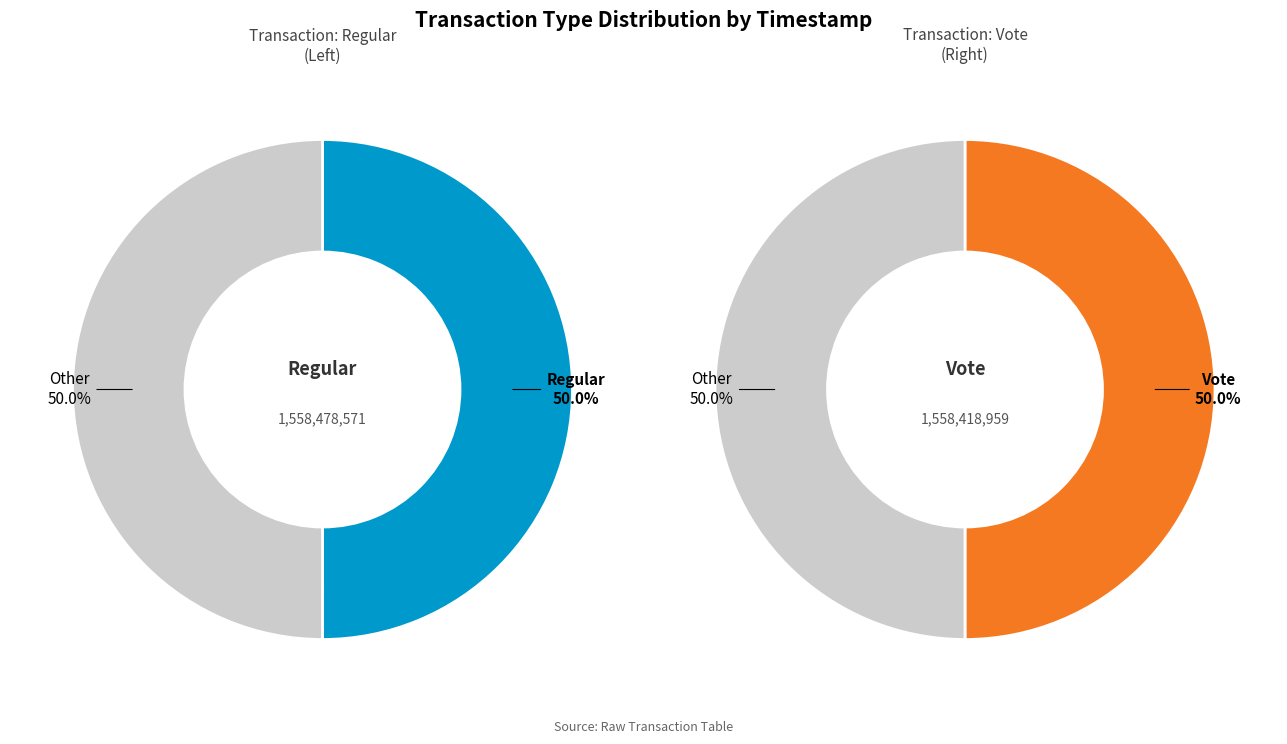

What portion of the pie excludes Vote?

50.0%